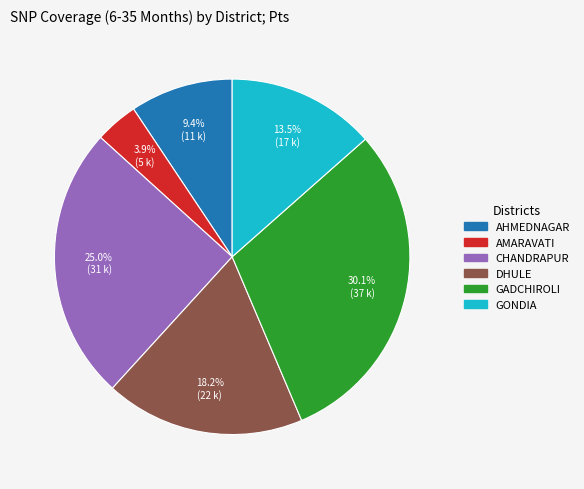

The AHMEDNAGAR slice represents 16% of the pie. True or false?

False